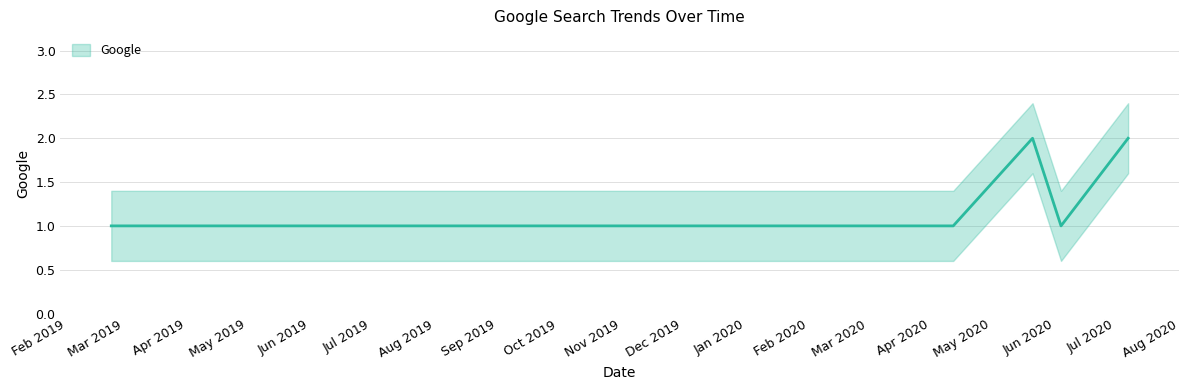

The value at 2020-04-12 is 2. True or false?

False